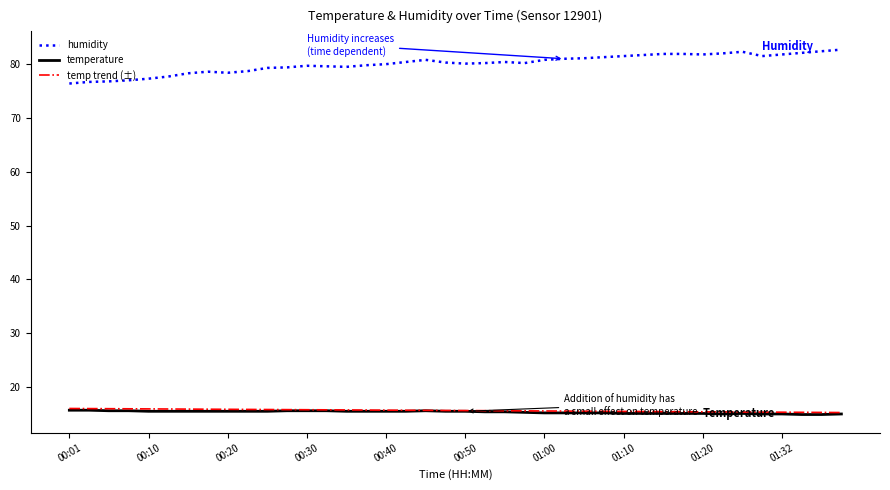

True or false: temp trend (±) and humidity intersect in this chart.

False